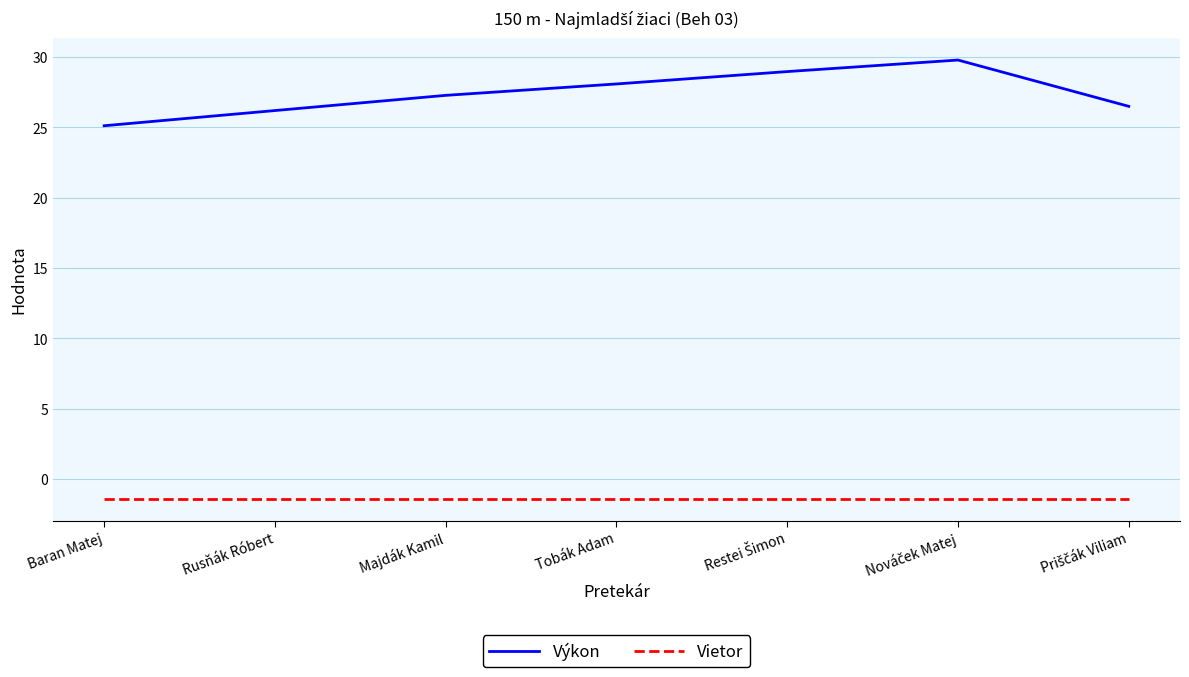

List the series in order of their overall mean, lowest first.

Vietor, Výkon